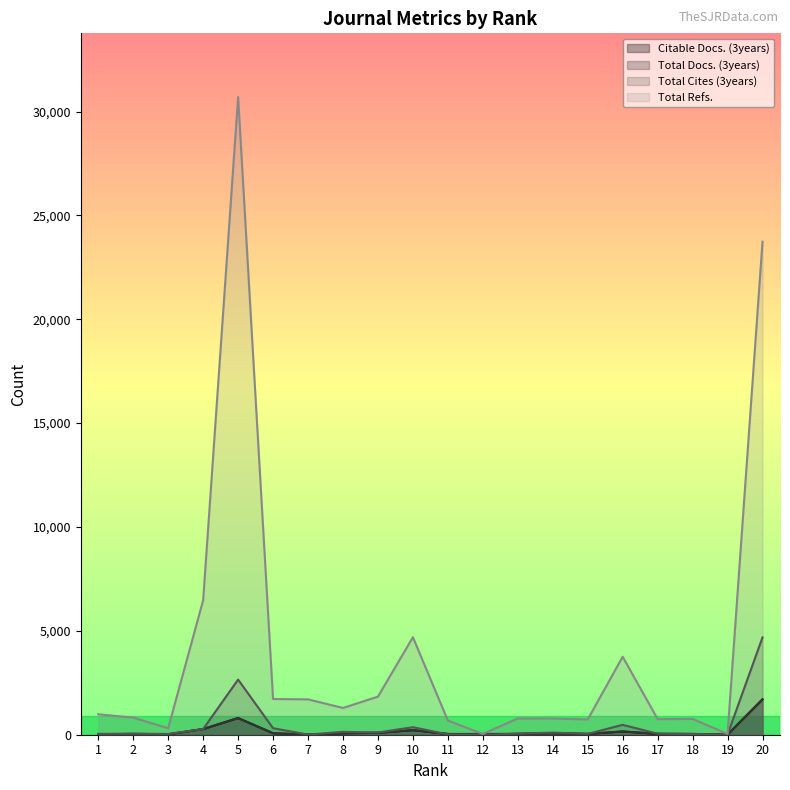

Does the chart display data point markers on the line(s)?

No